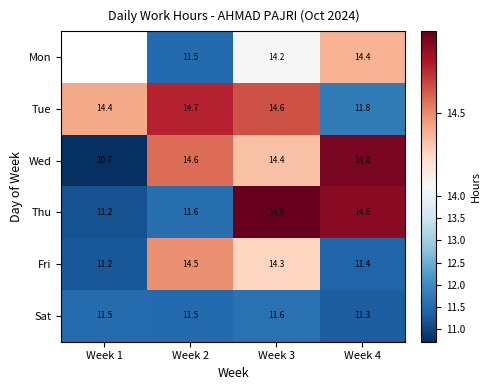

Read the Tue value at Week 3.

14.6